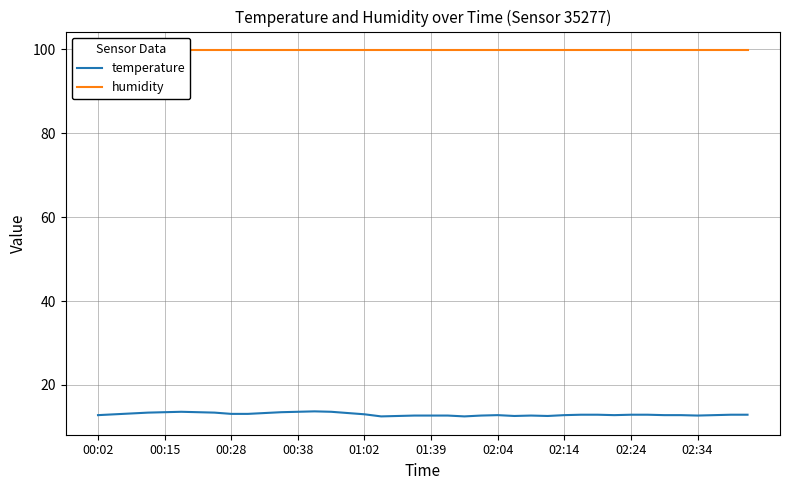

What is the minimum value for temperature?

12.5